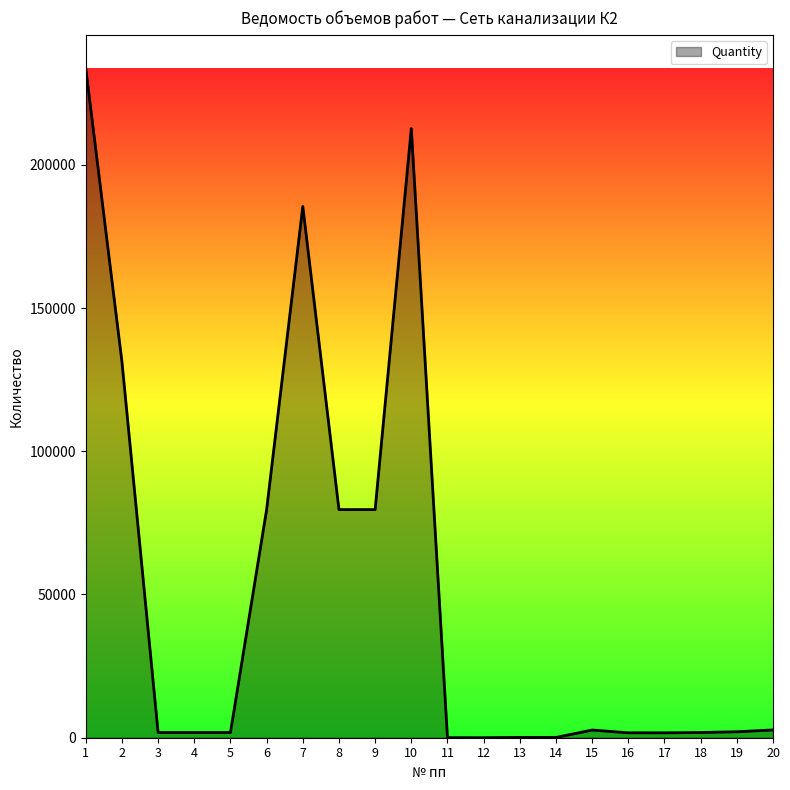

Which has a higher value, 14 or 8?

8